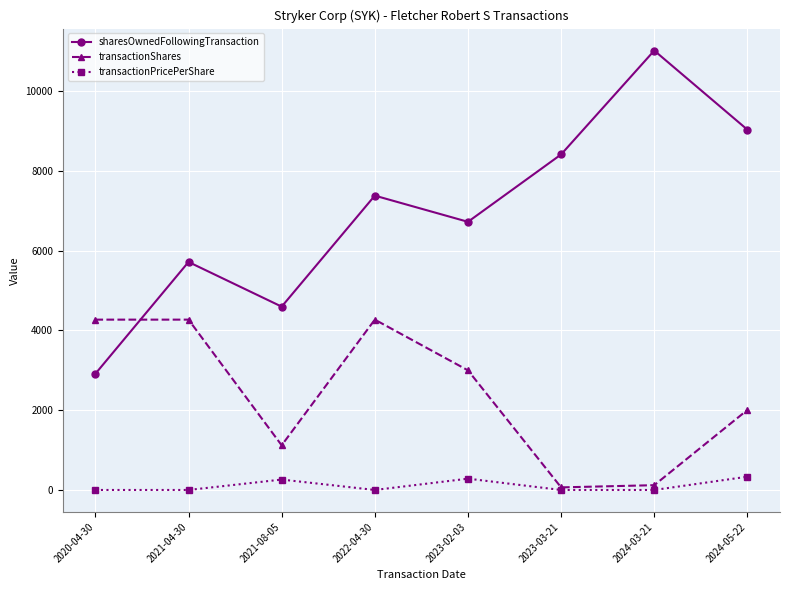

Which category has the highest value across all series?

2024-03-21